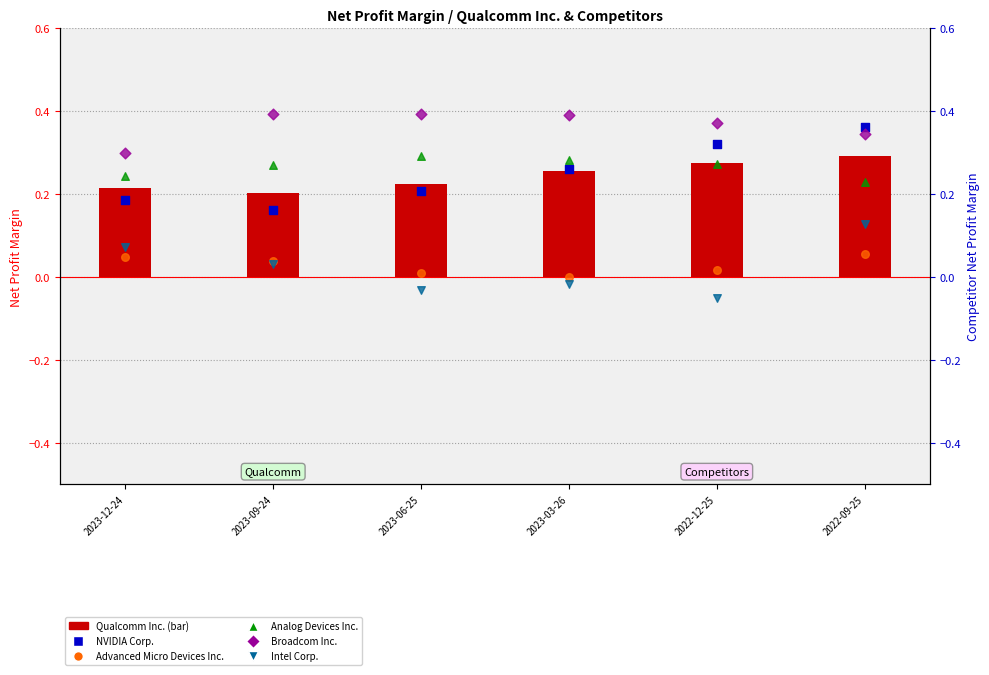

Which series contains the highest Y value?

Broadcom Inc.